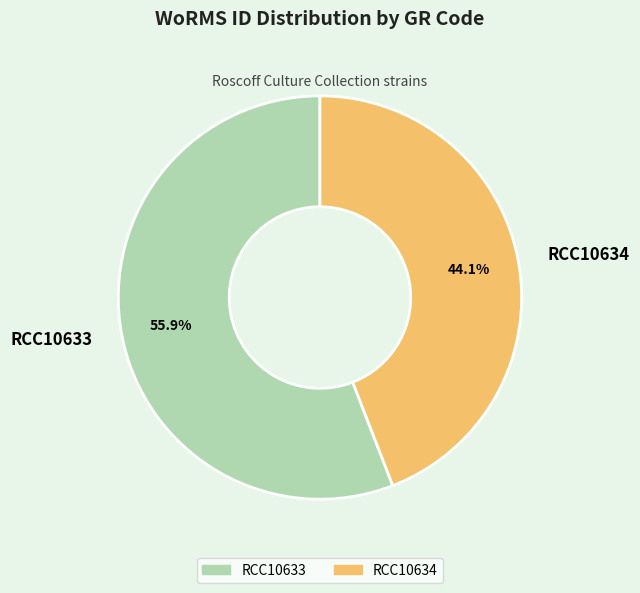

The RCC10634 slice represents 57% of the pie. True or false?

False